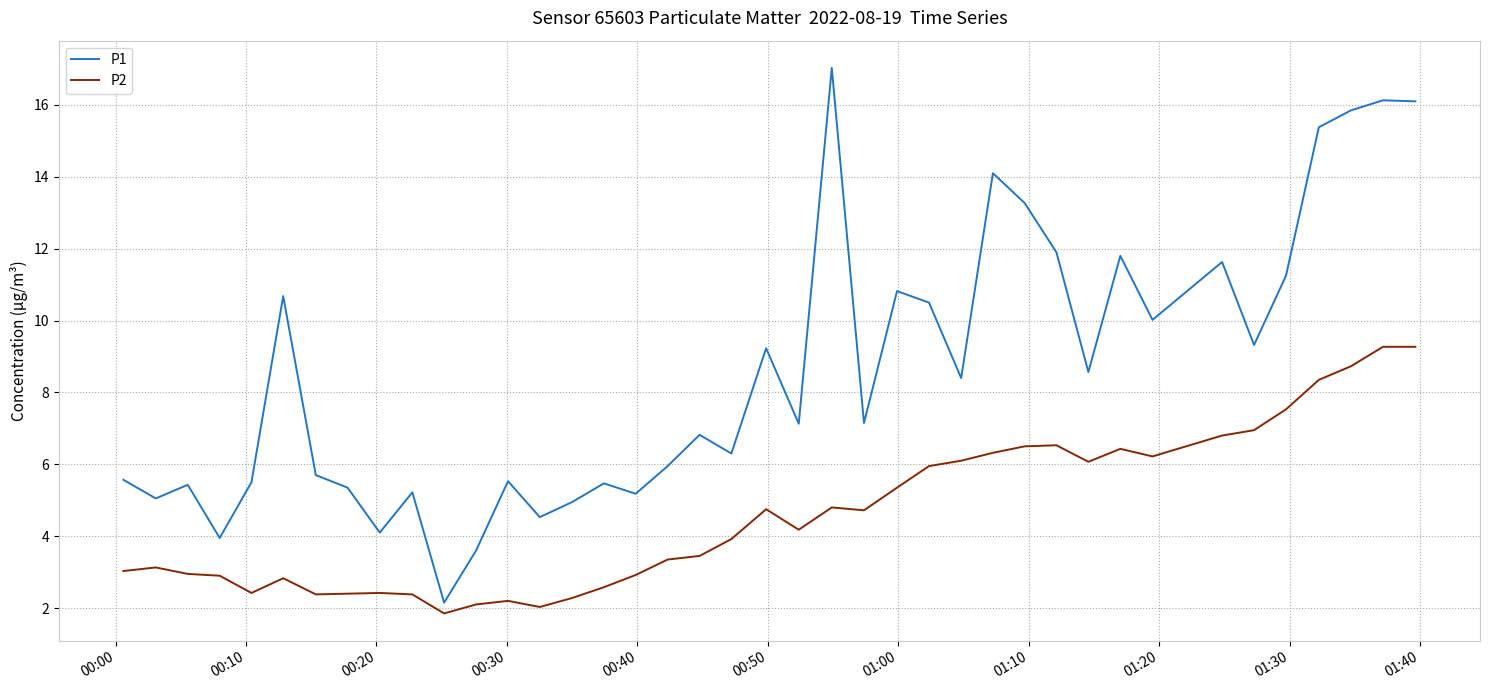

What is the maximum value for P2?

9.3